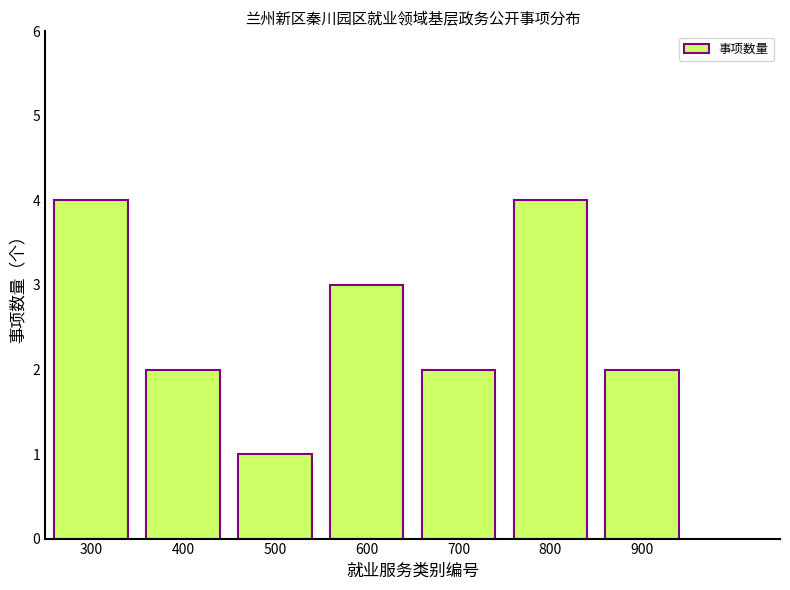

Reading left to right, what are all the values shown in this chart?

300=4	400=2	500=1	600=3	700=2	800=4	900=2